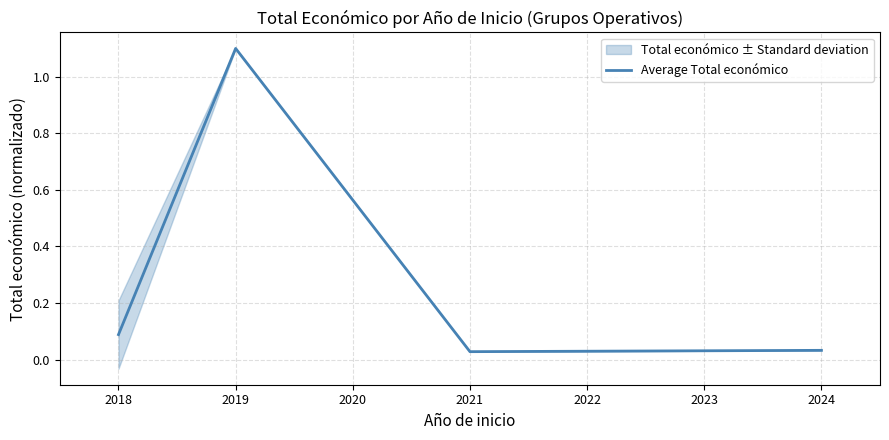

True or false: Average Total económico has more than 0 interior local peaks.

True